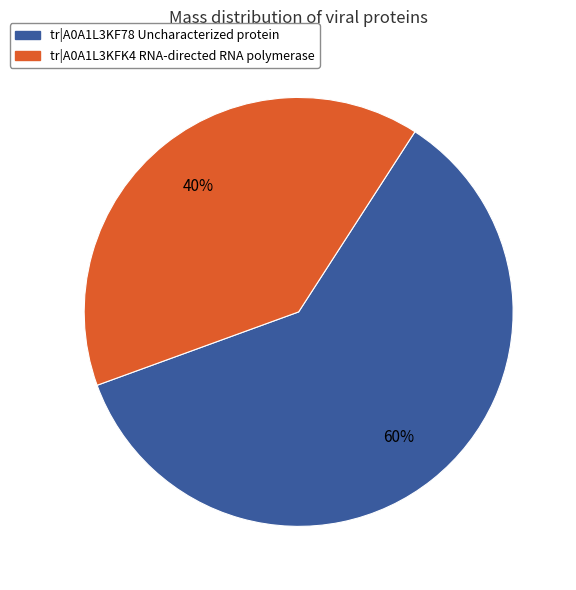

What is the smallest slice in the pie chart?

tr|A0A1L3KFK4 RNA-directed RNA polymerase